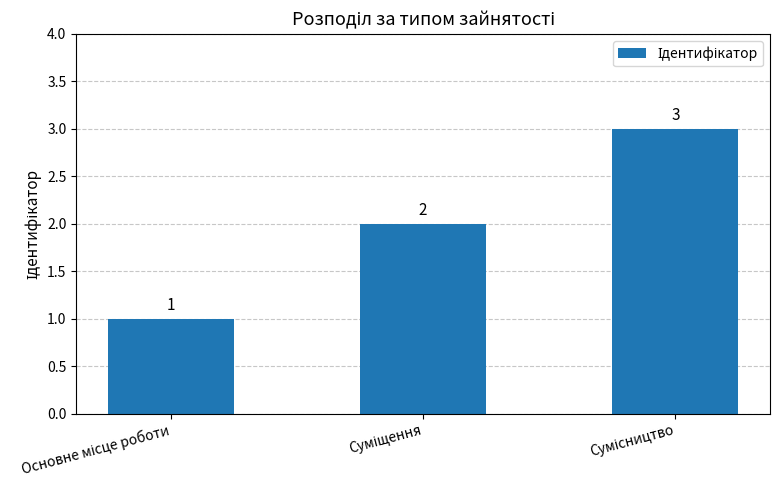

What is the sum of all values?

6